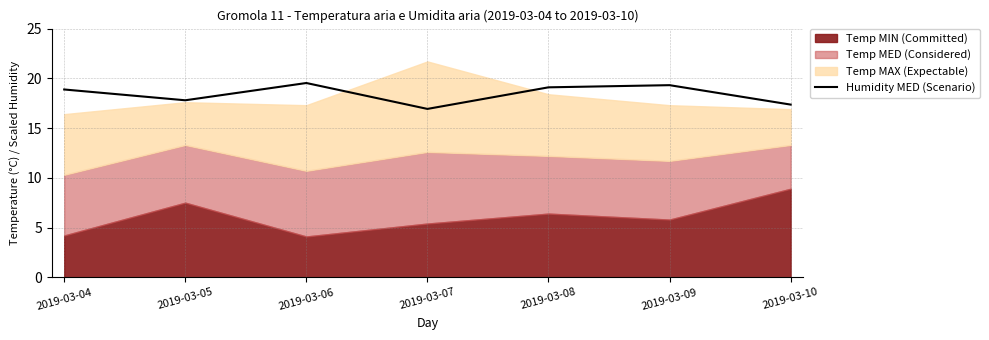

Is it true that the value at 2019-03-09 is 19.3?

True